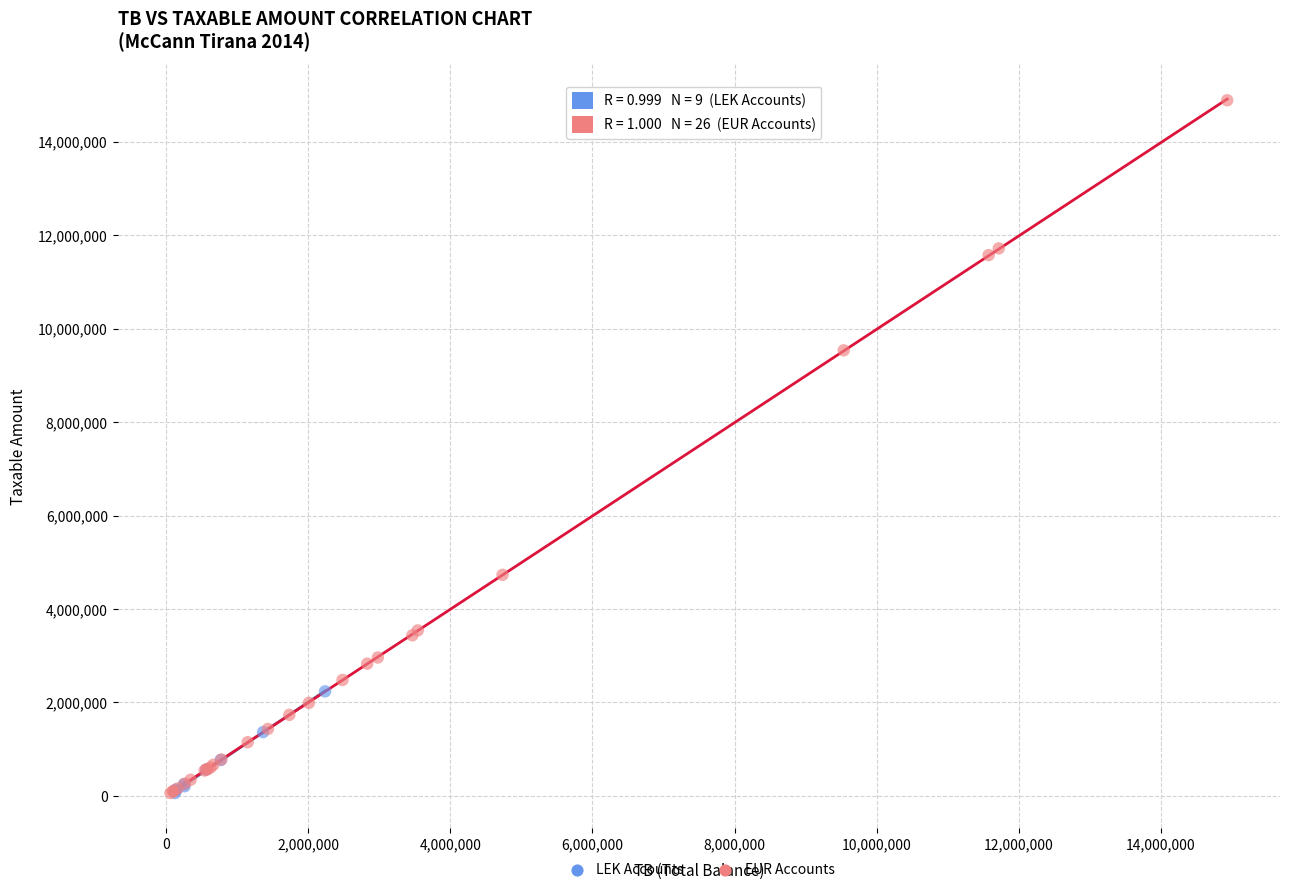

Which series has the widest spread of Y values?

EUR Accounts